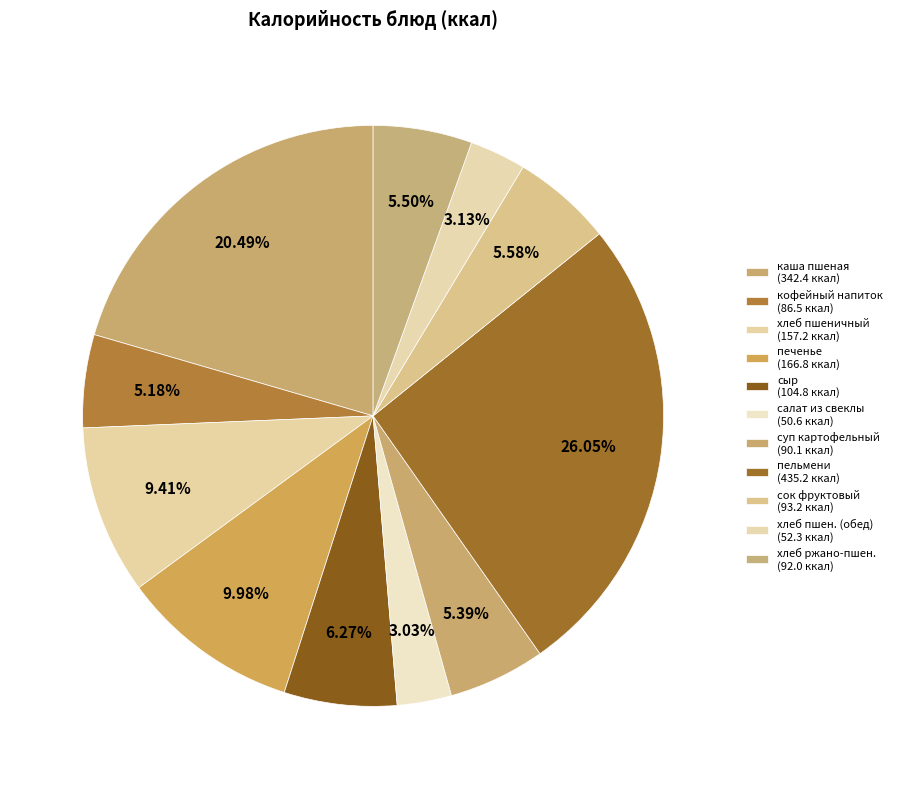

To the nearest percent, what is the difference between the largest and smallest slice percentages?

23%